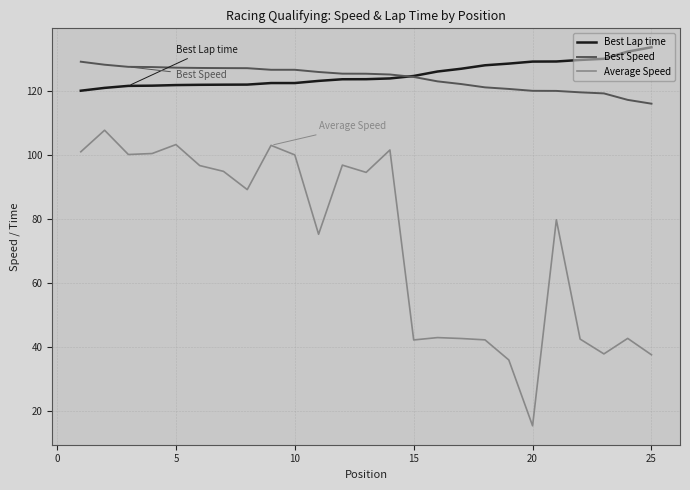

What is the maximum value for Average Speed?

107.8